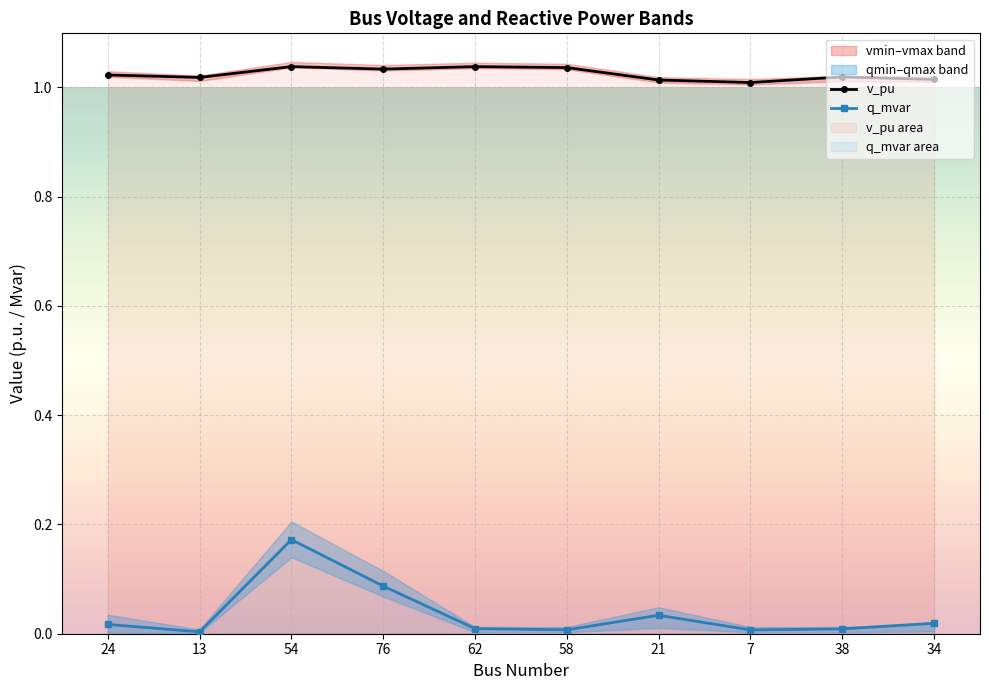

Is the value of q_mvar at 7 greater than the value of v_pu at 58?

No